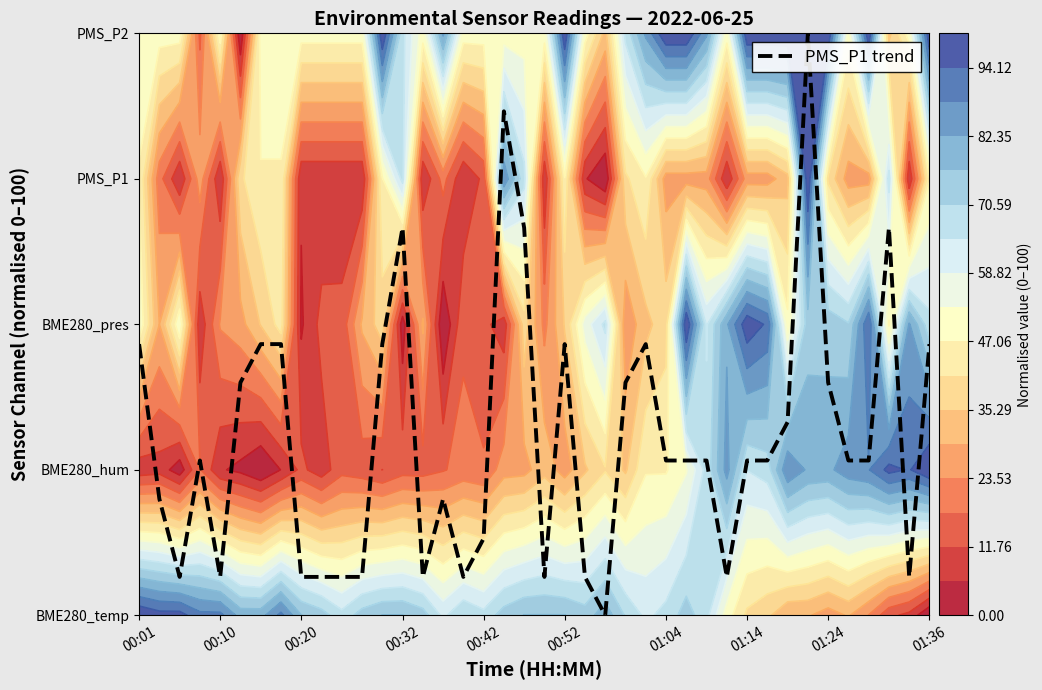

What is the label of the 2nd point from the left?

00:10